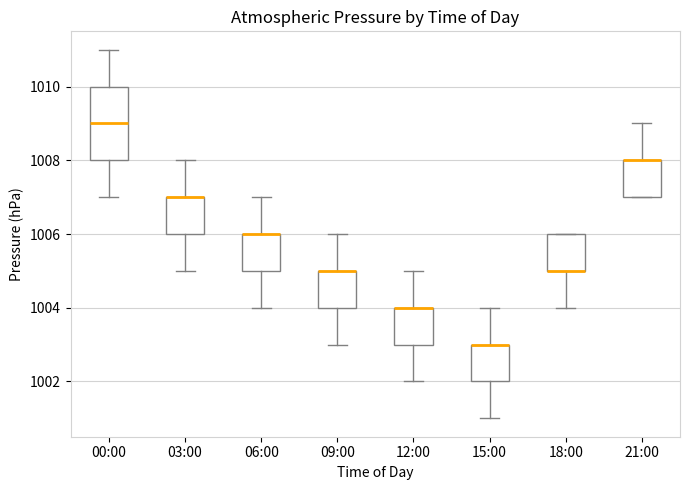

Reading left to right, read every box against the y-axis: the position of its median line, the range the box covers, and the ends of its whiskers. The values are not printed on the chart, so give them approximately, as read against the axis.

00:00: median 1009, box 1008 to 1010, whiskers 1007 to 1011
03:00: median 1007 (drawn on the box's upper edge), box 1006 to 1007, whiskers 1005 to 1008
06:00: median 1006 (drawn on the box's upper edge), box 1005 to 1006, whiskers 1004 to 1007
09:00: median 1005 (drawn on the box's upper edge), box 1004 to 1005, whiskers 1003 to 1006
12:00: median 1004 (drawn on the box's upper edge), box 1003 to 1004, whiskers 1002 to 1005
15:00: median 1003 (drawn on the box's upper edge), box 1002 to 1003, whiskers 1001 to 1004
18:00: median 1005 (drawn on the box's lower edge), box 1005 to 1006, whiskers 1004 to 1006
21:00: median 1008 (drawn on the box's upper edge), box 1007 to 1008, whiskers 1007 to 1009